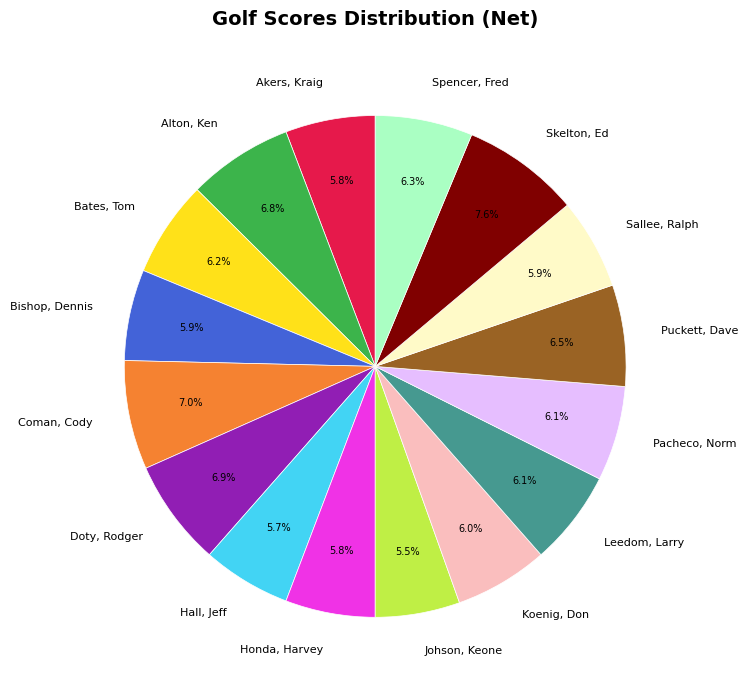

The Bates, Tom slice represents 1% of the pie. True or false?

False